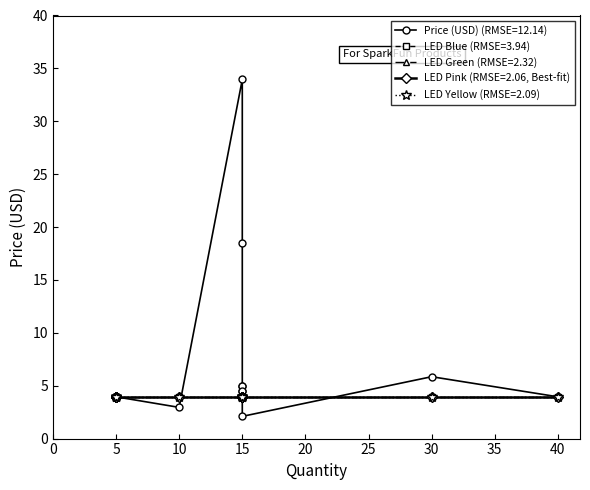

Does the chart display data point markers on the line(s)?

Yes